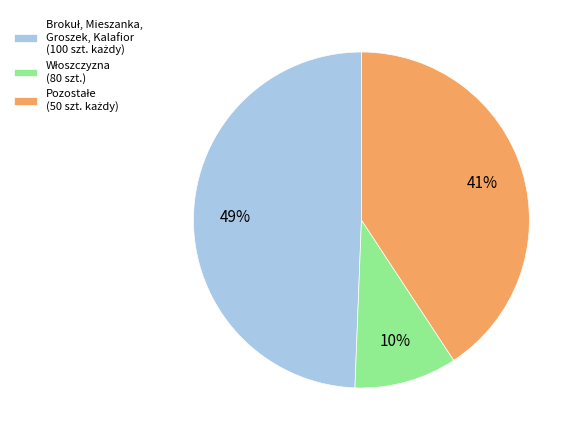

To the nearest percent, what is the average slice percentage?

33%